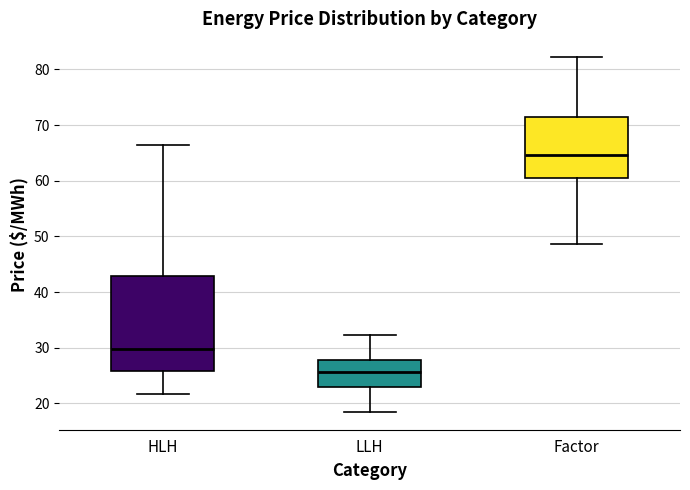

Reading left to right, transcribe this box plot: for each box, give where its median line is, the range the box spans, and where its two whiskers end, as read against the y-axis. The values are not printed on the chart, so give them approximately, as read against the axis.

HLH: median 30, box 26 to 43, whiskers 22 to 66
LLH: median 26, box 23 to 28, whiskers 18 to 32
Factor: median 65, box 60 to 72, whiskers 49 to 82